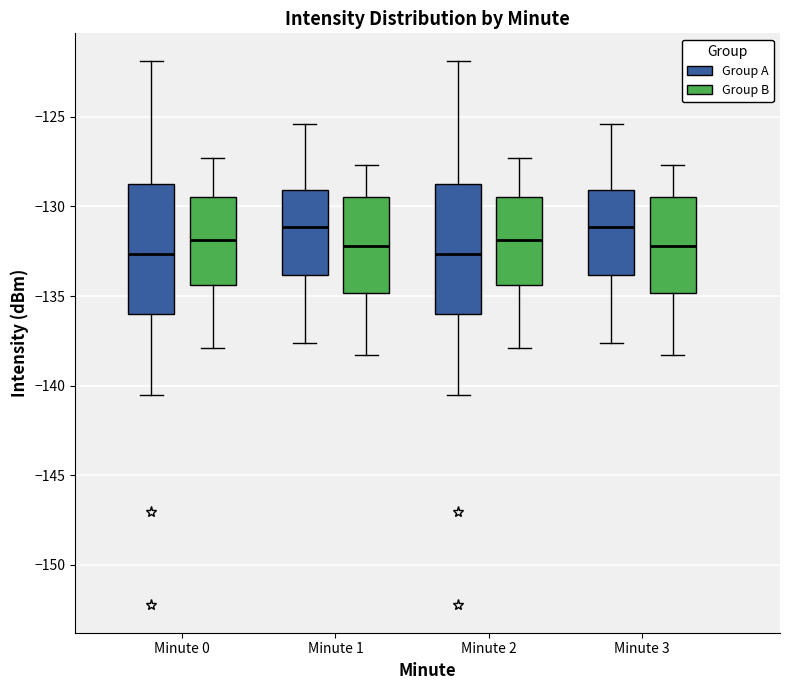

Reading left to right, transcribe this box plot: for each box, give where its median line is, the range the box spans, and where its two whiskers end, as read against the y-axis. The values are not printed on the chart, so give them approximately, as read against the axis.

Minute 0 (Group A): median -132.5, box -136.0 to -128.5, whiskers -140.5 to -122.0
Minute 0 (Group B): median -132.0, box -134.5 to -129.5, whiskers -138.0 to -127.5
Minute 1 (Group A): median -131.0, box -134.0 to -129.0, whiskers -137.5 to -125.5
Minute 1 (Group B): median -132.0, box -135.0 to -129.5, whiskers -138.5 to -127.5
Minute 2 (Group A): median -132.5, box -136.0 to -128.5, whiskers -140.5 to -122.0
Minute 2 (Group B): median -132.0, box -134.5 to -129.5, whiskers -138.0 to -127.5
Minute 3 (Group A): median -131.0, box -134.0 to -129.0, whiskers -137.5 to -125.5
Minute 3 (Group B): median -132.0, box -135.0 to -129.5, whiskers -138.5 to -127.5